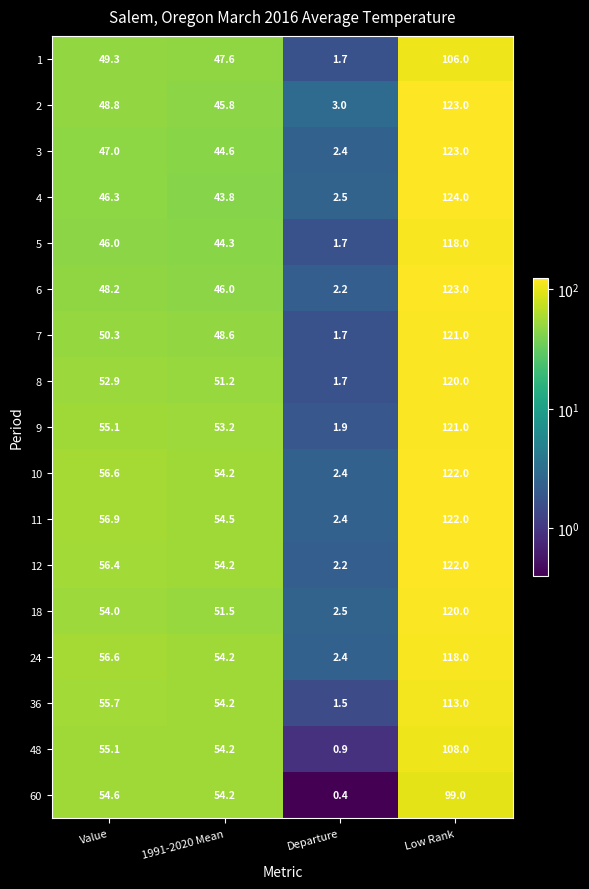

What is the minimum value for 5?

1.7